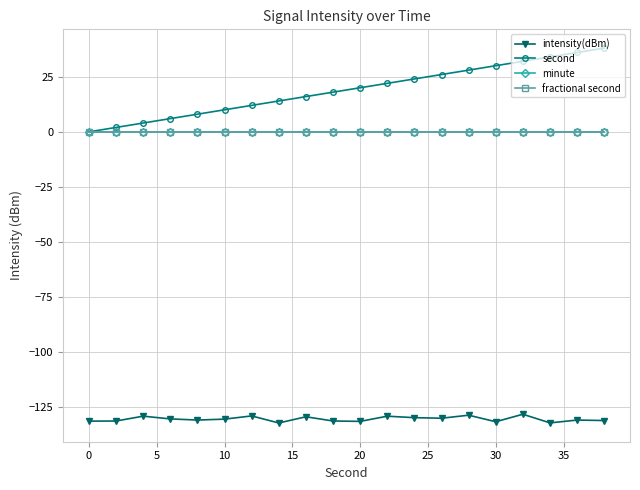

True or false: intensity(dBm) and second cross at least once.

False